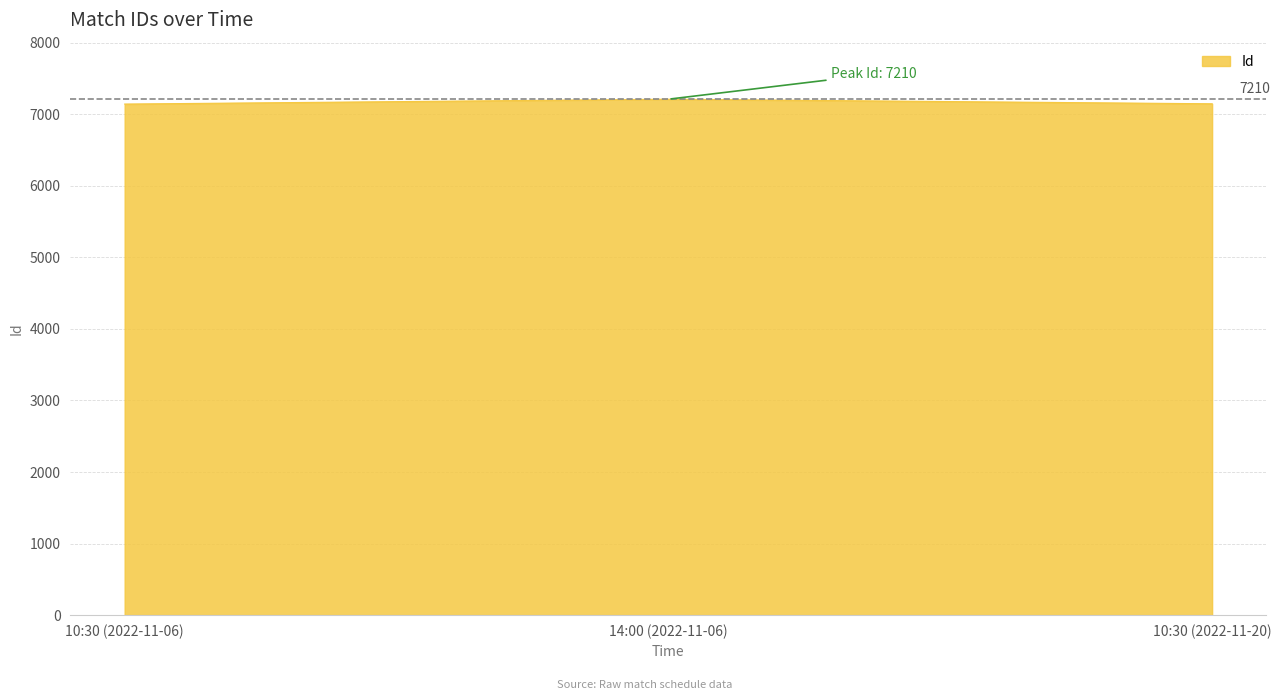

What position from the left is 10:30 (2022-11-06)?

1